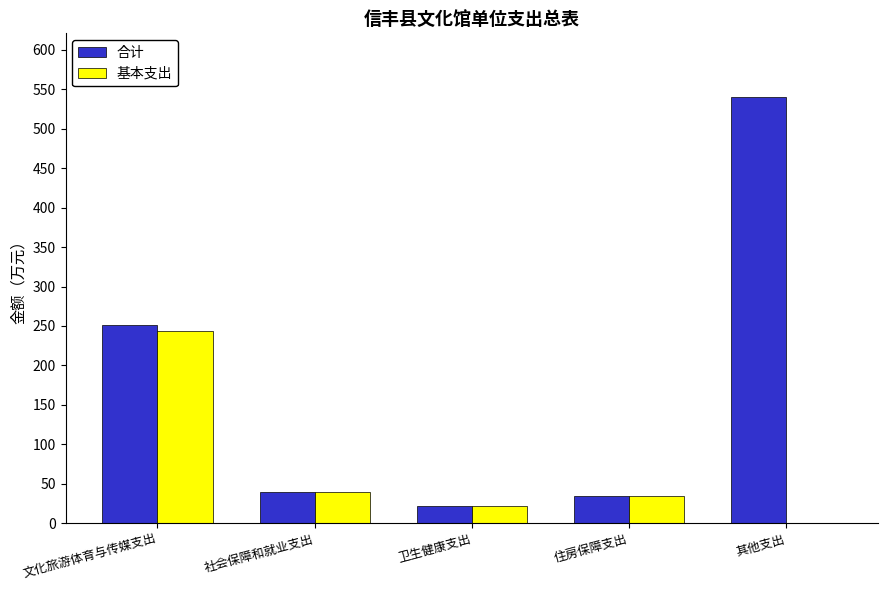

How many series are shown in this chart?

2